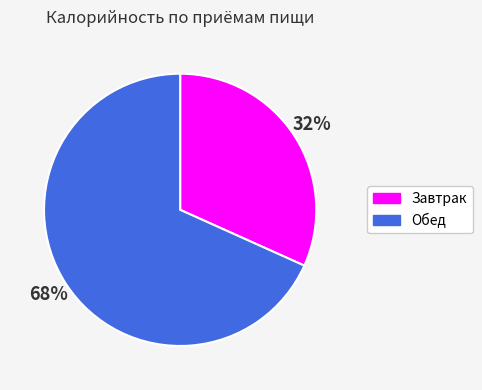

To the nearest percent, what is the combined percentage of Завтрак and Обед?

100%